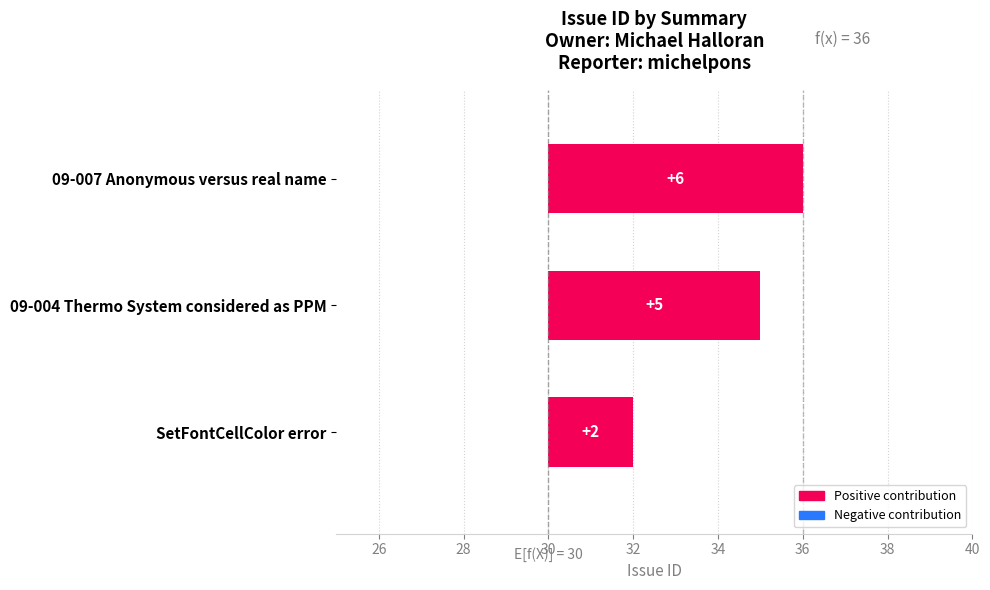

What is the smallest value displayed?

2